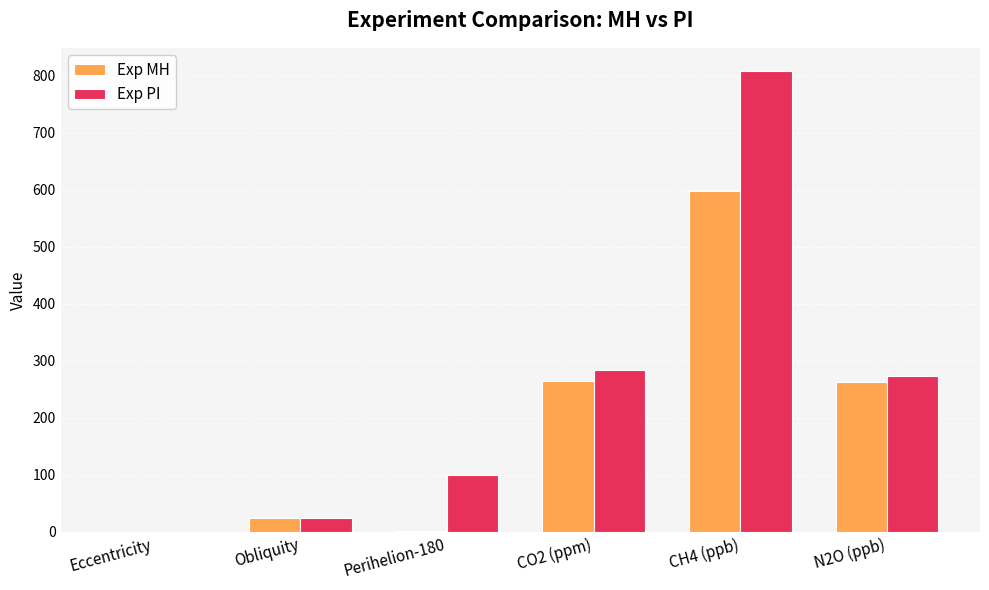

Between Eccentricity and CO2 (ppm), which series saw the biggest shift?

Exp PI